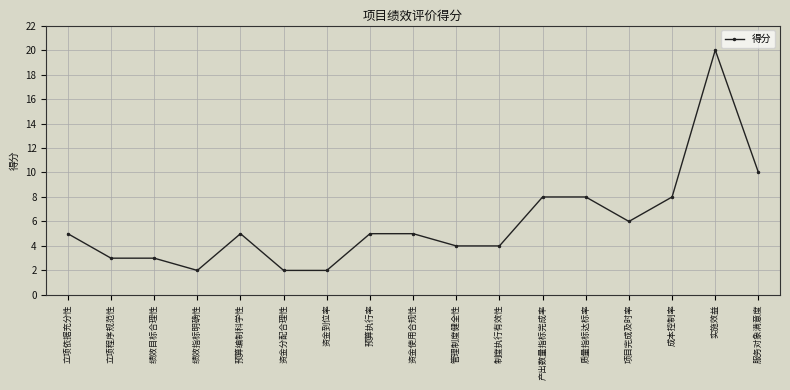

Is it true that the value at 实施效益 is 32?

False